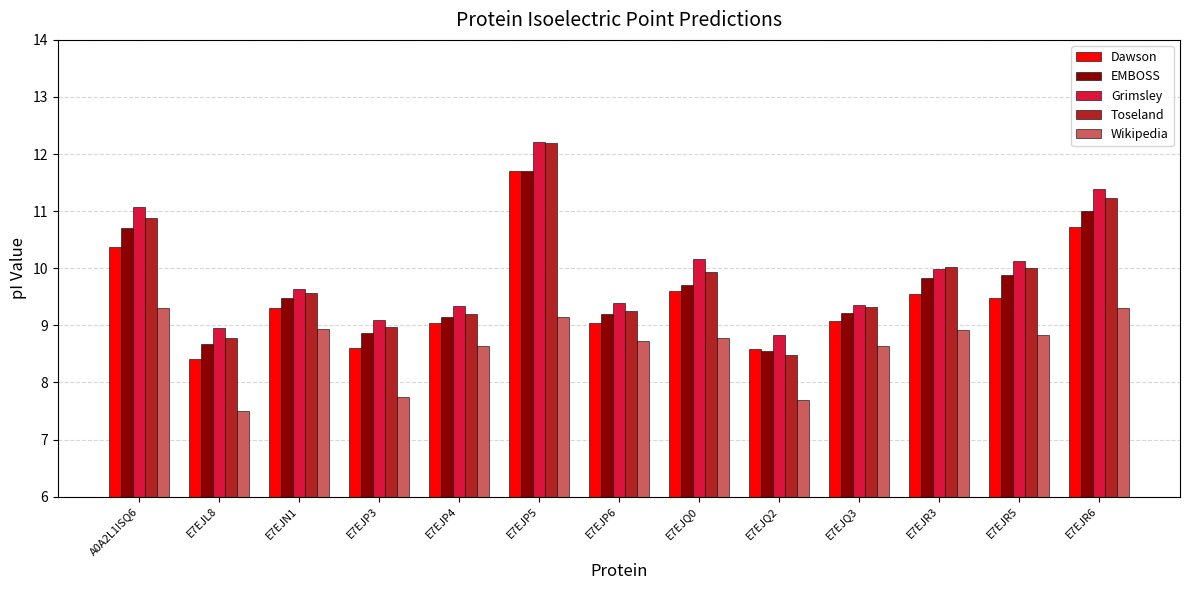

What are all the series names shown in the legend?

Dawson, EMBOSS, Grimsley, Toseland, Wikipedia